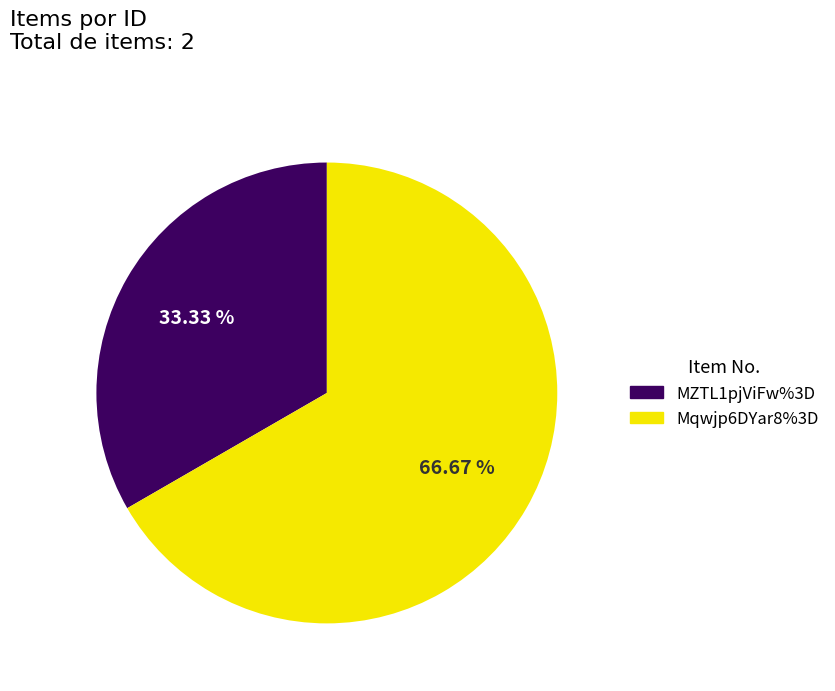

How many slices are in this pie chart?

2